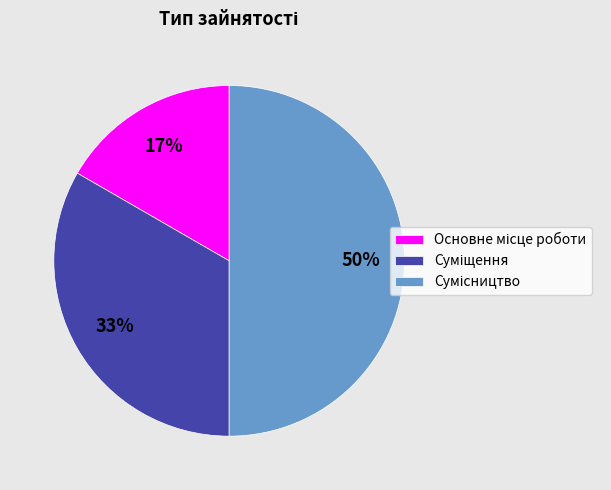

To the nearest percent, what is the average slice percentage?

33%